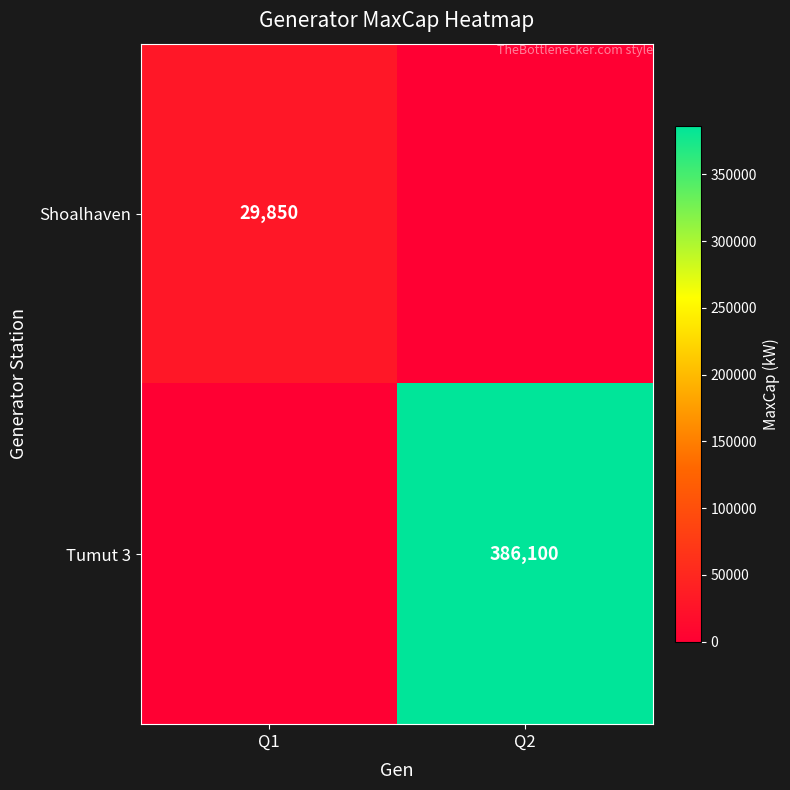

True or false: Shoalhaven has a value of 29850 at Q1.

True